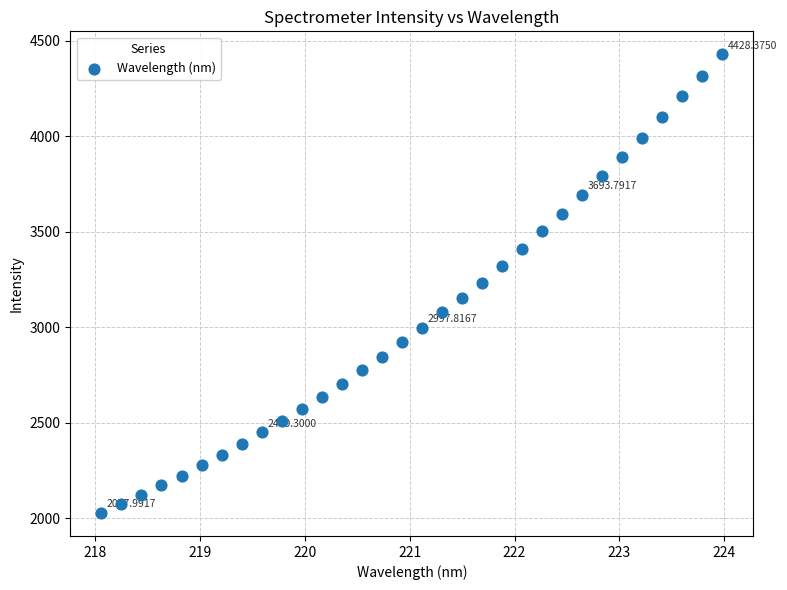

What is the range of Y values (max minus min)?

2400.4